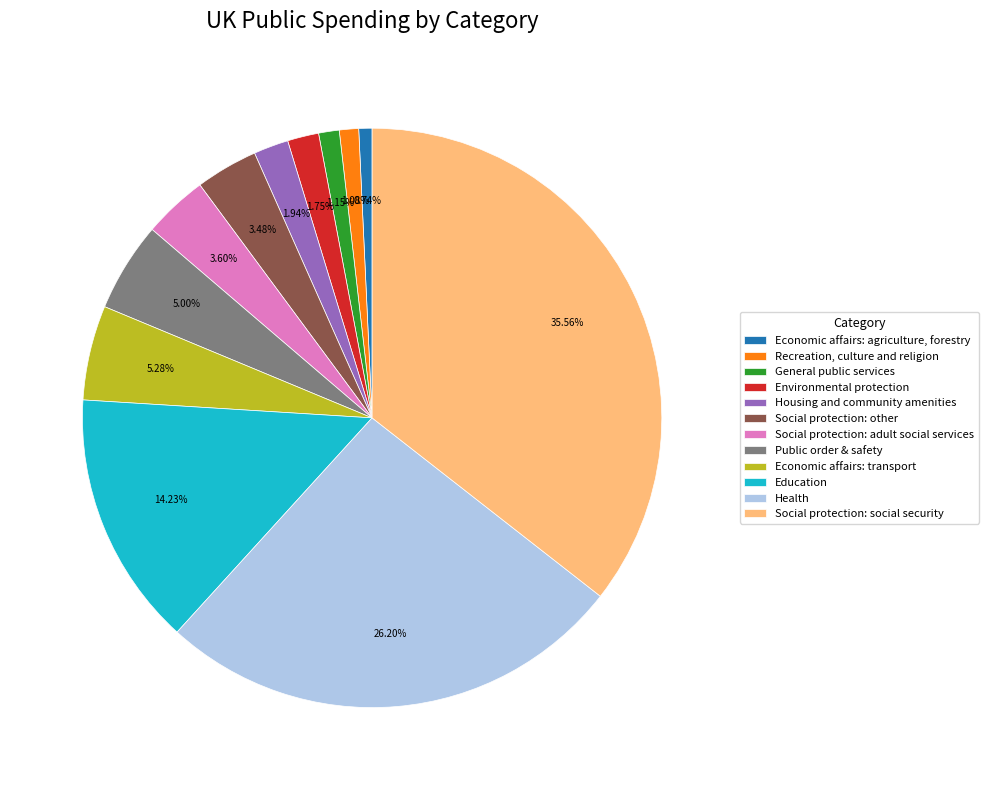

Count the number of slices in the pie.

12